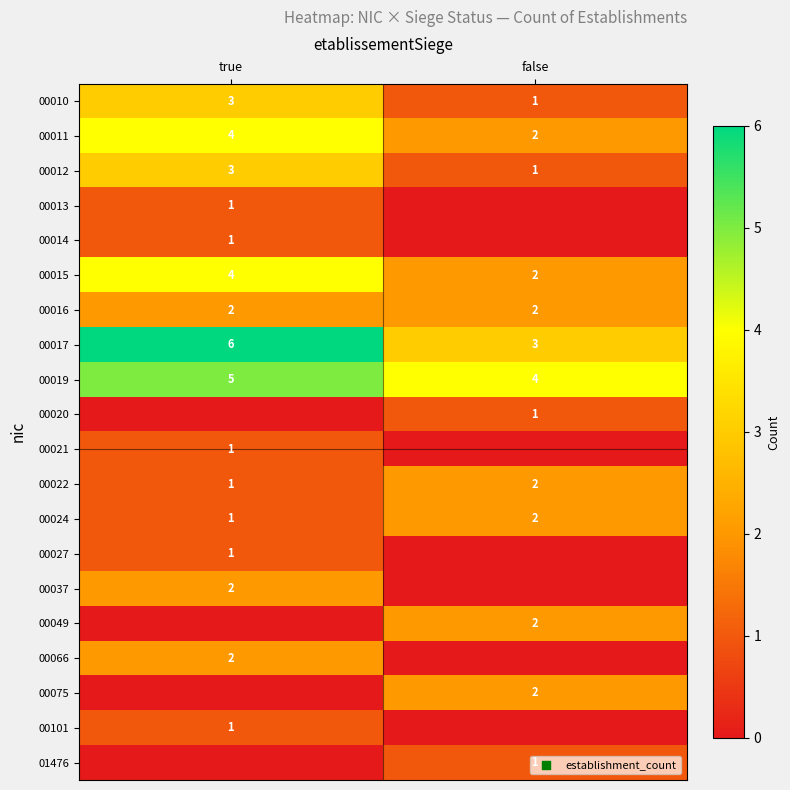

At how many categories does at least one series exceed 3?

2